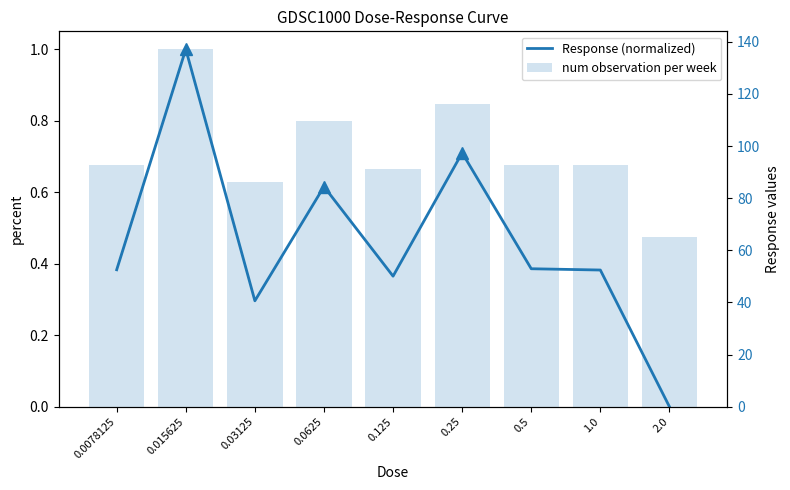

Reading left to right, extract all data points from this chart.

Response (normalized): 0.4	1.0	0.3	0.6	0.4	0.7	0.4	0.4	0.0
num observation per week: 92.6	137.1	86.4	109.4	91.3	116.2	92.8	92.6	65.0